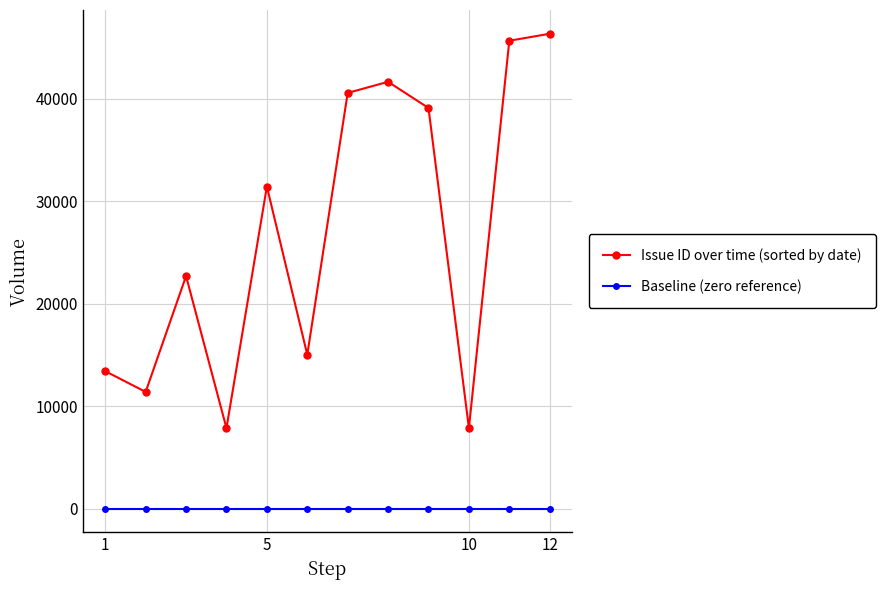

Which series has the largest total across all categories?

Issue ID over time (sorted by date)